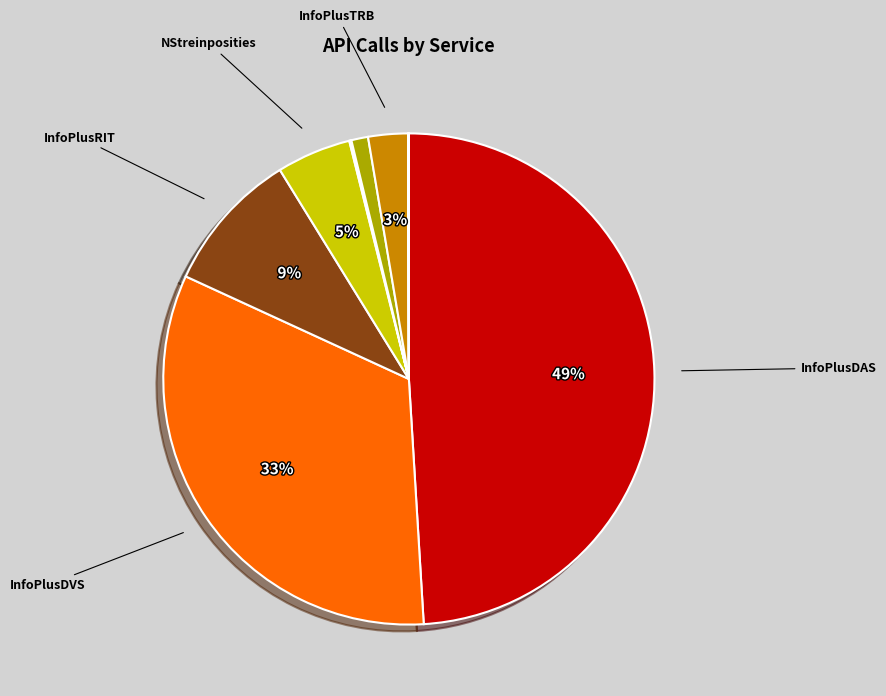

To the nearest percent, what is the difference between the largest and smallest slice percentages?

49%